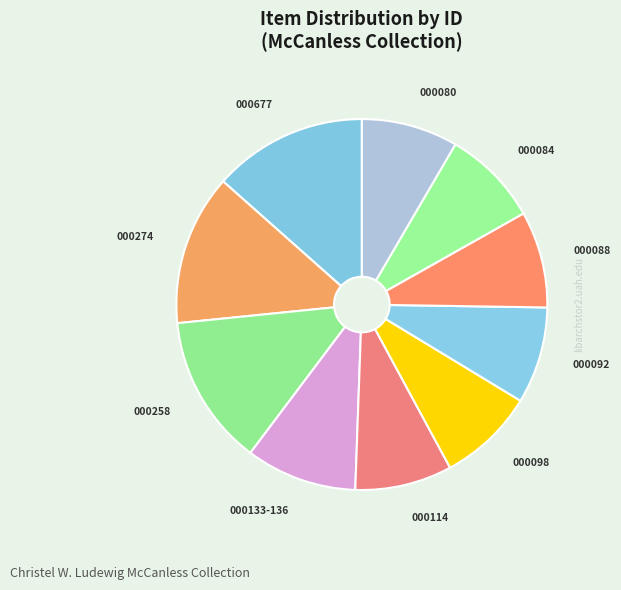

How many segments does this pie chart have?

10